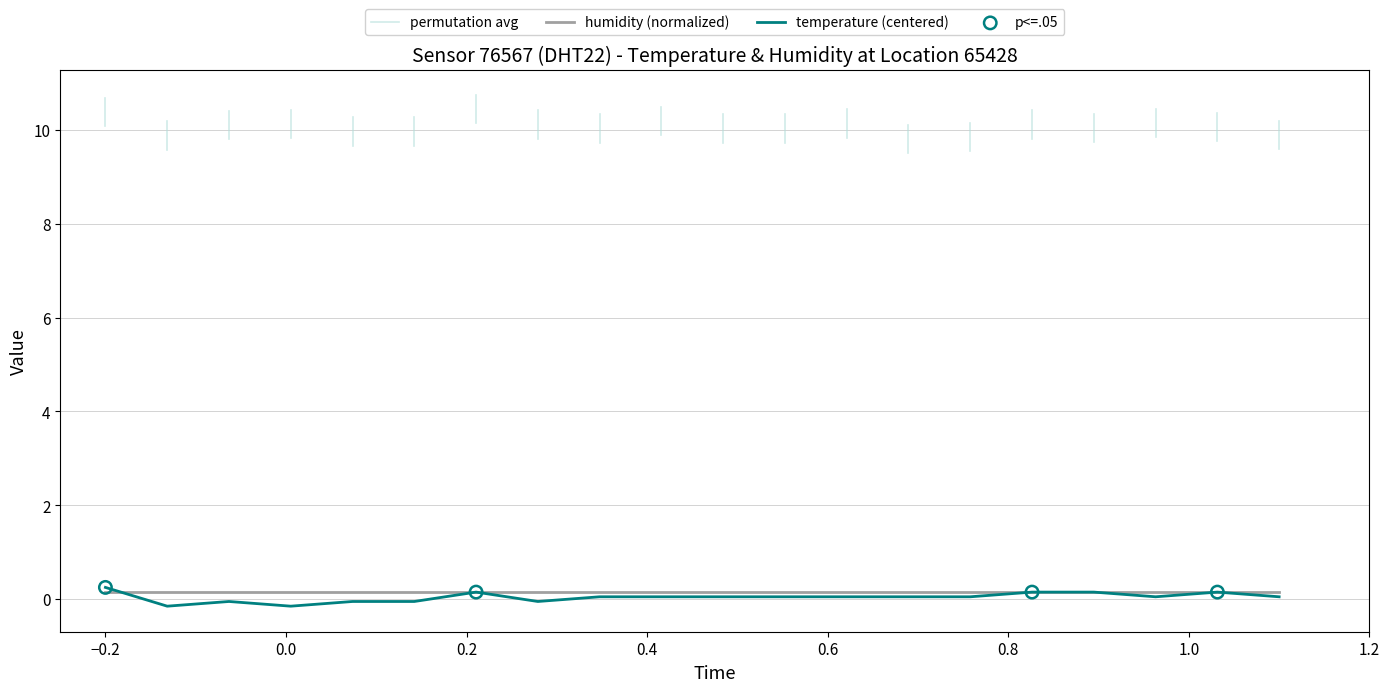

What is the change in value from 12:00 to 18:00?

+0.1